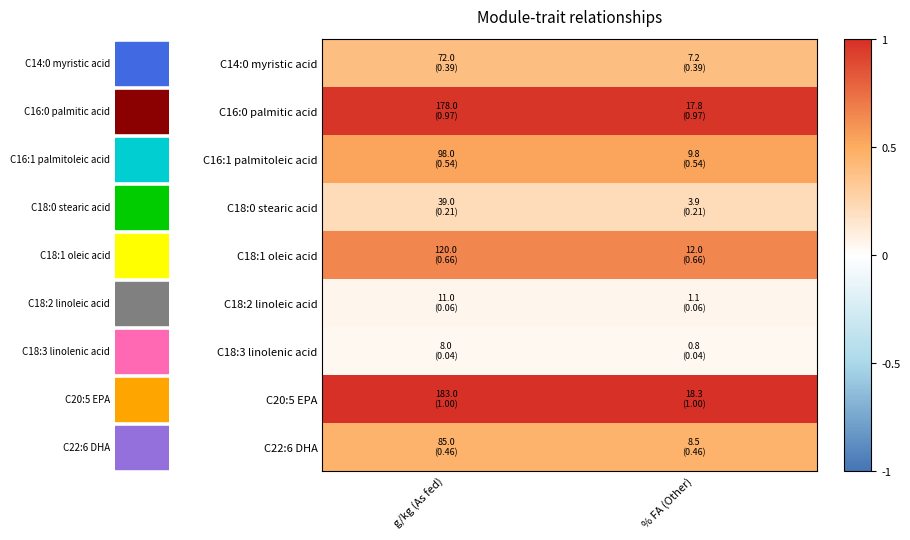

At which category is the sum across all series the highest?

g/kg (As fed)